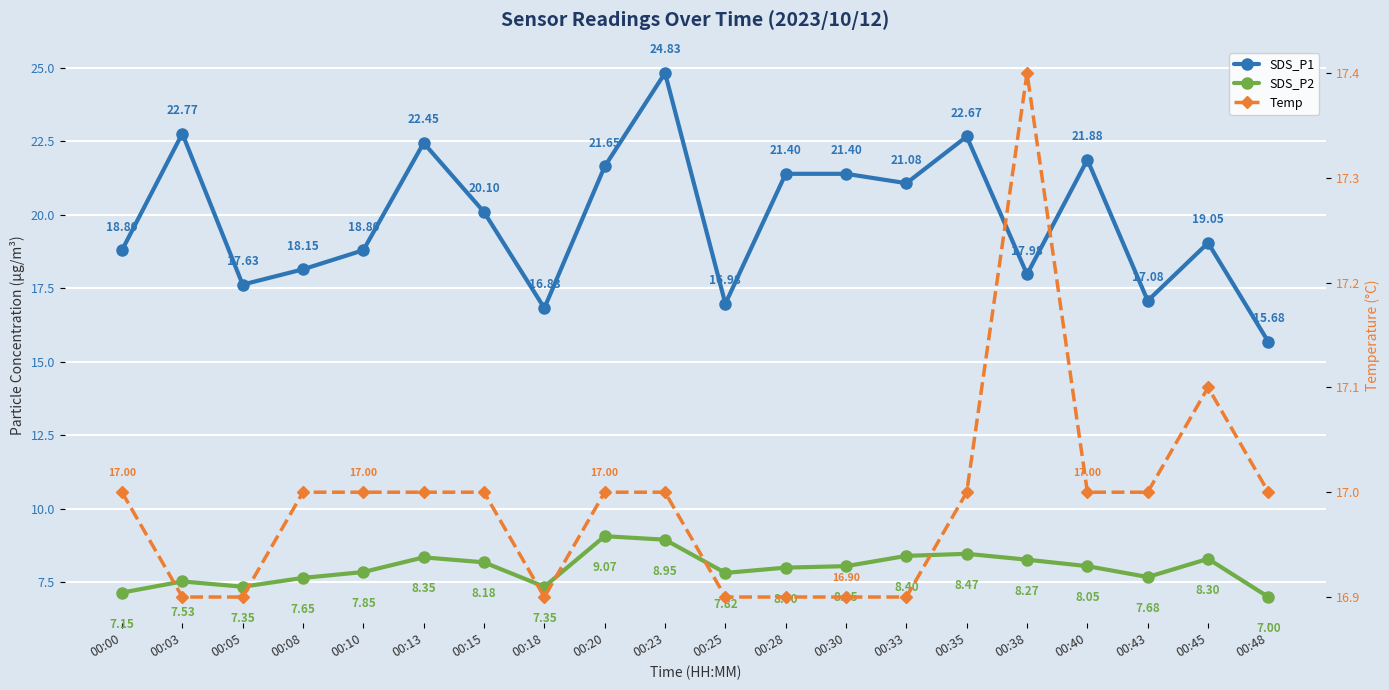

Is it true that Temp equals 16.9 at 00:25?

True